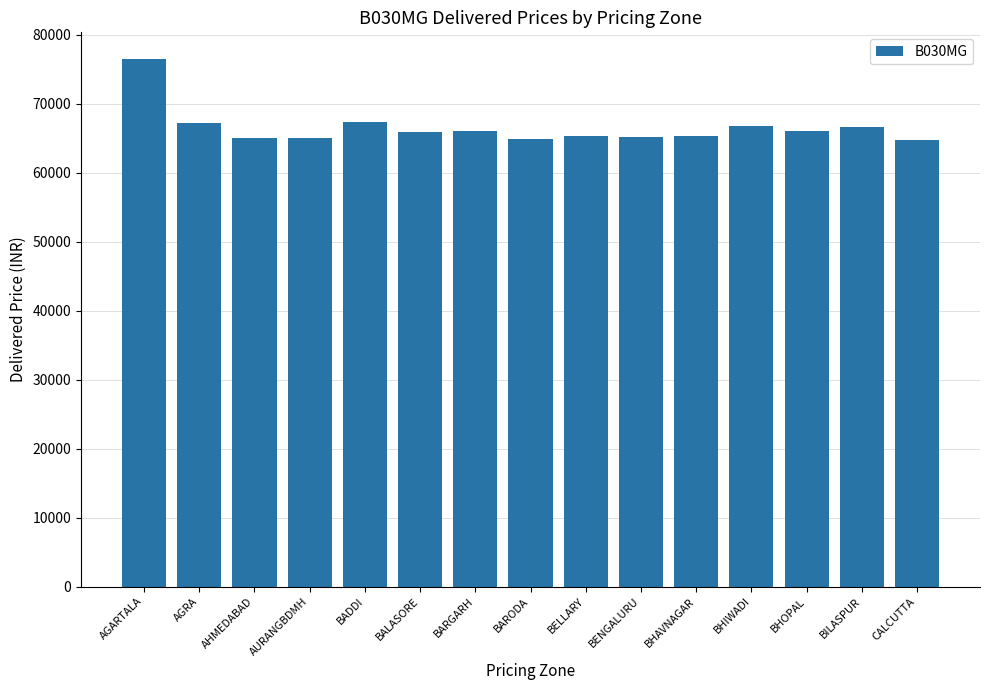

The value at BARGARH is 101948. True or false?

False